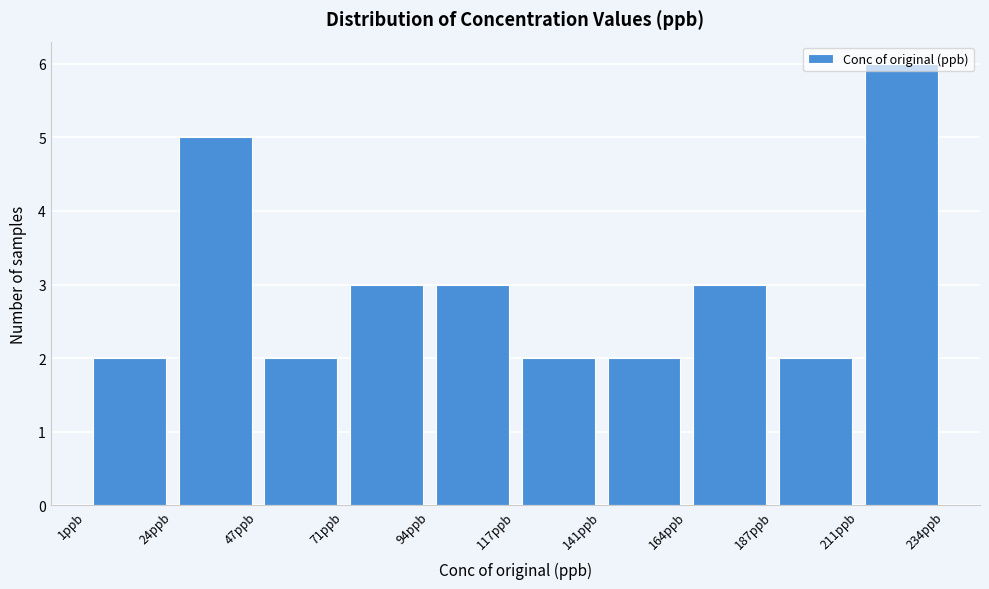

What is the height of the bar covering 210 to 235 on the x-axis? Neither the bar edges nor the heights are printed on the chart, so give them approximately, as read against the axes.

6